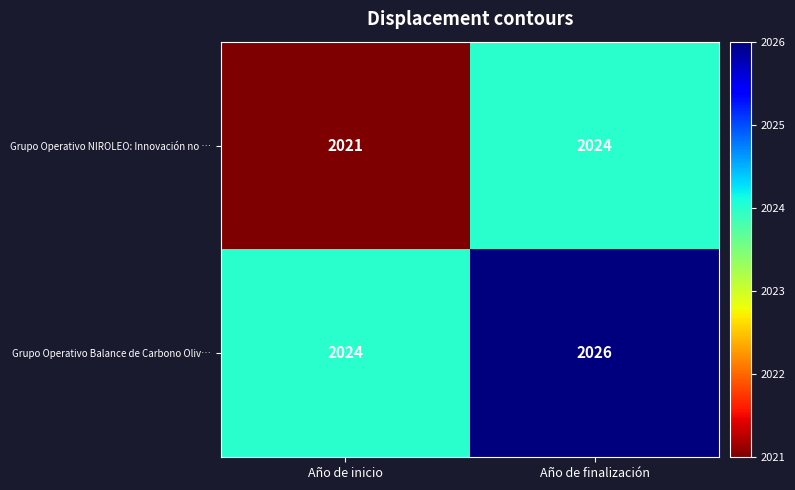

Is the value of Grupo Operativo NIROLEO: Innovación no … at Año de inicio greater than the value of Grupo Operativo Balance de Carbono Oliv… at Año de finalización?

No